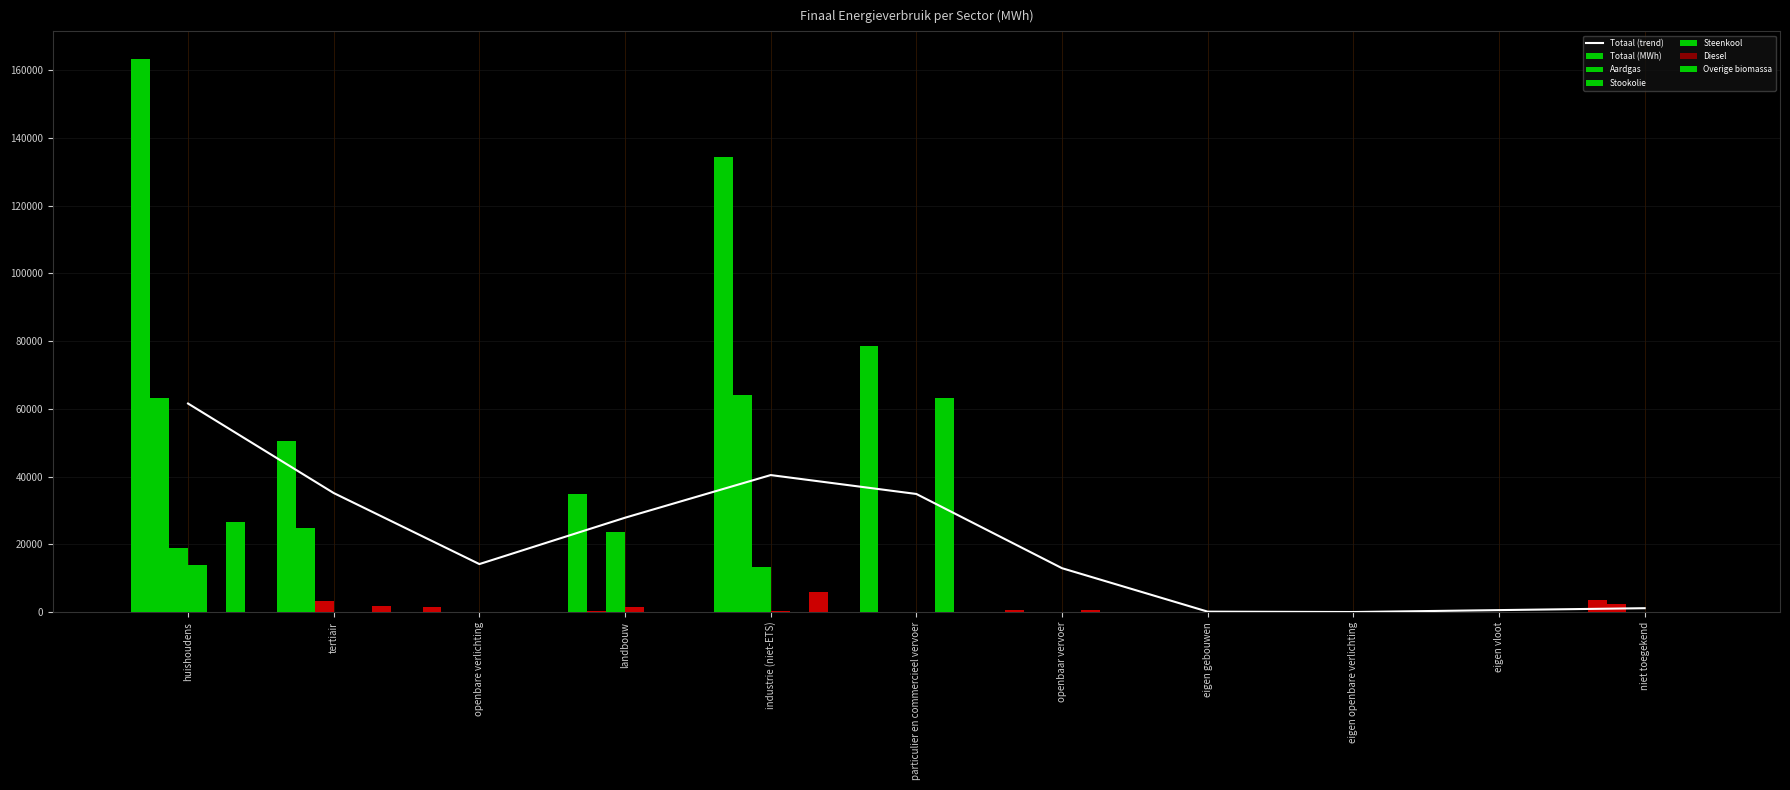

The value of Aardgas at tertiair is 24896.4. True or false?

True